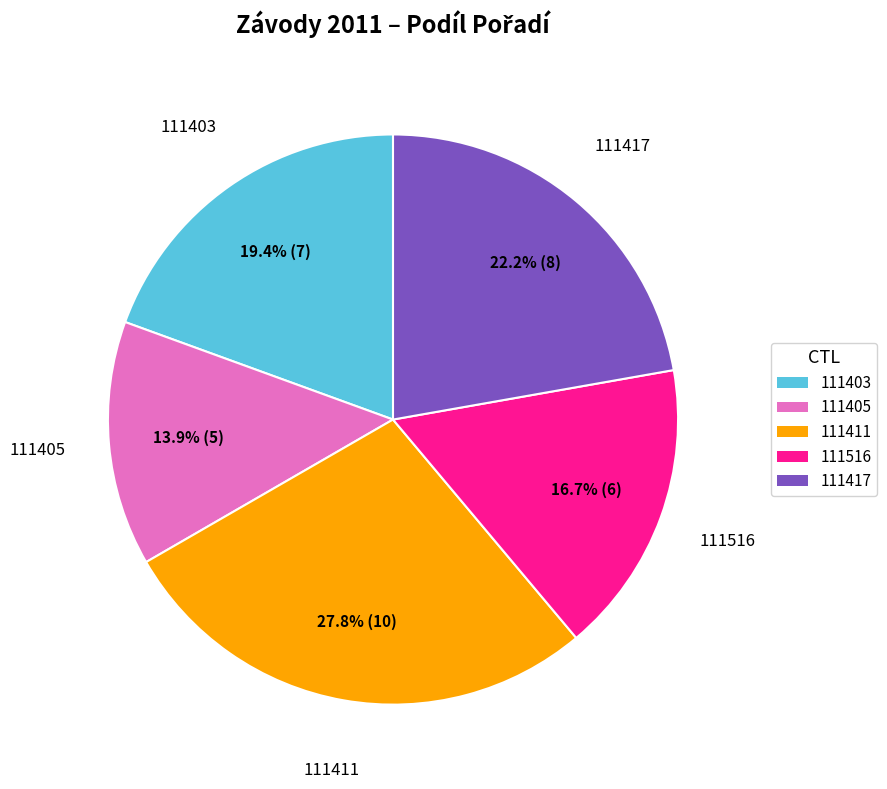

Between 111417 and 111405, which is larger?

111417